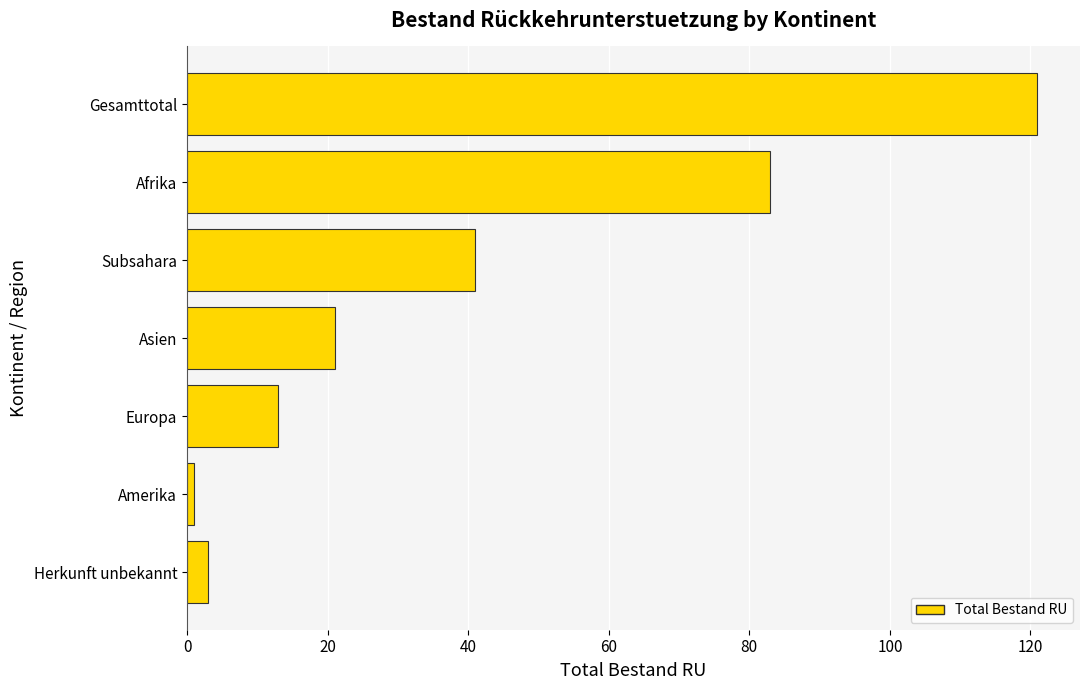

Does the chart contain any negative values?

No